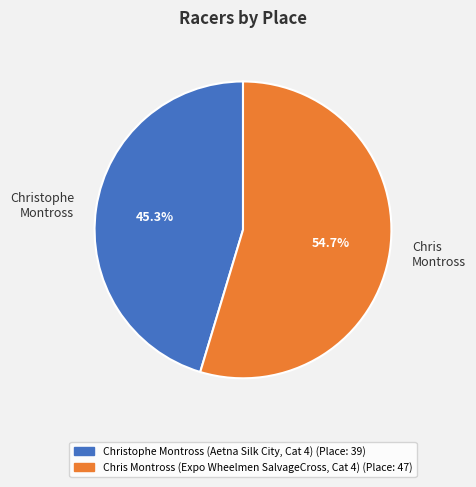

To the nearest percent, what is the difference between the Chris Montross (Expo Wheelmen SalvageCross, Cat 4) and Christophe Montross (Aetna Silk City, Cat 4) slice percentages?

9%